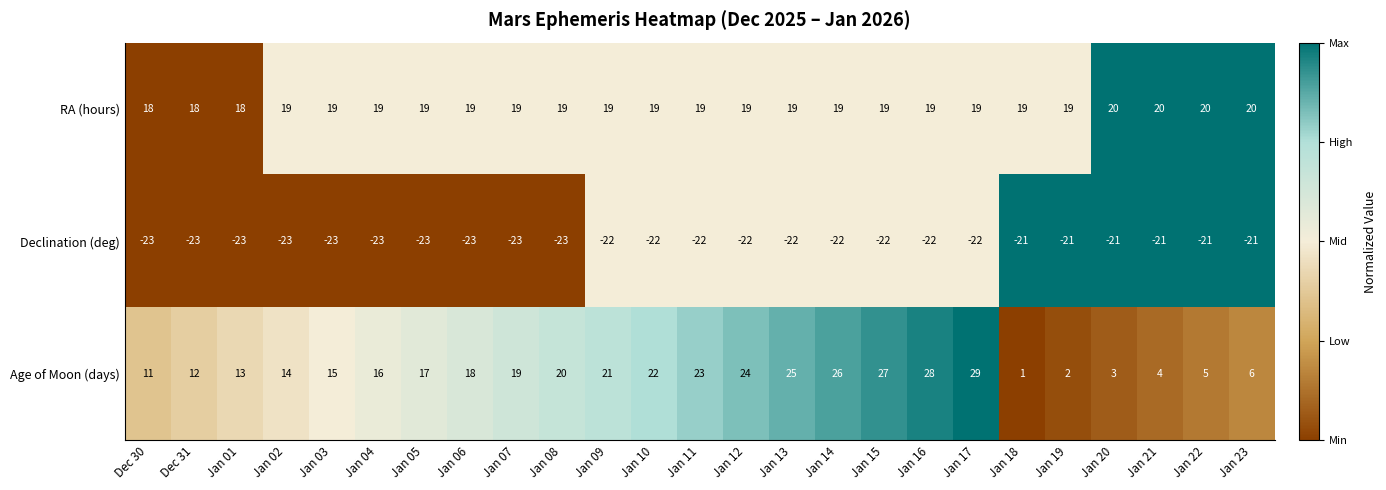

What is the lowest value of the Declination (deg) series?

-23